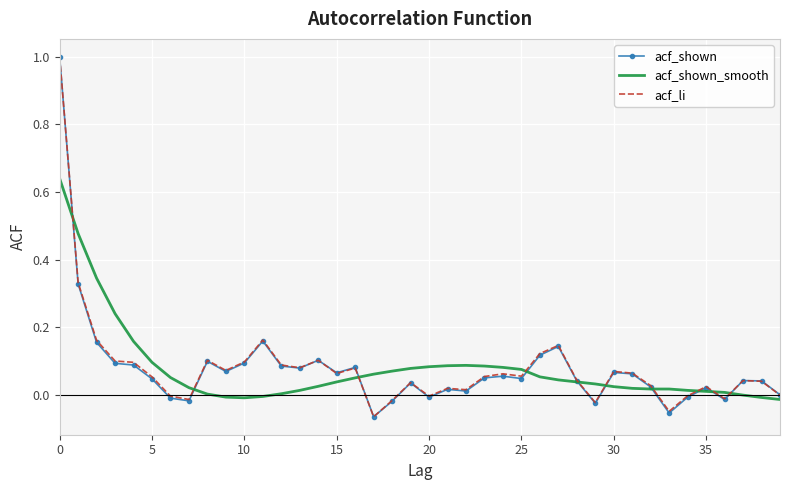

What is the maximum value for acf_li?

1.0